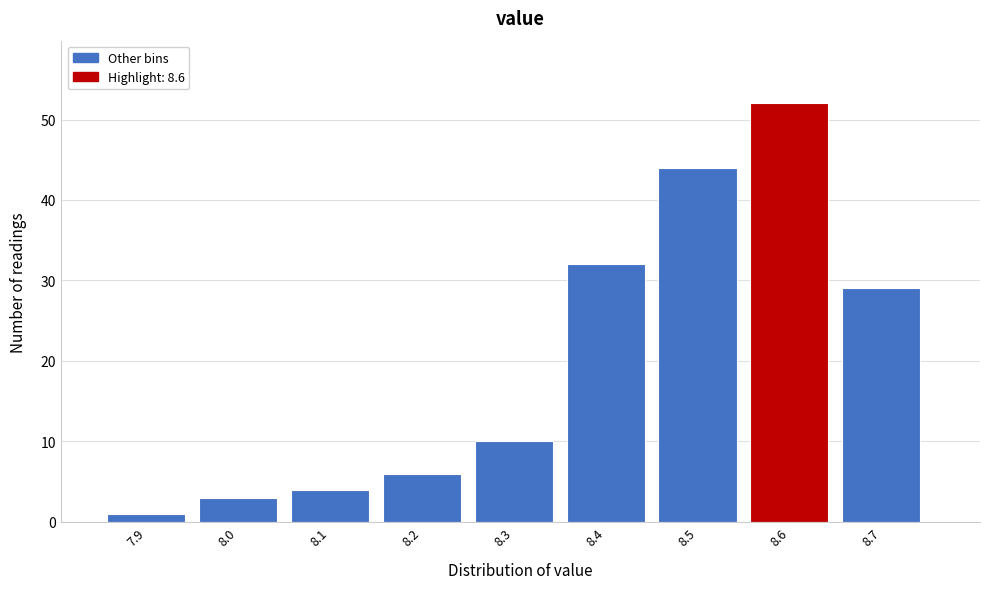

Reading left to right, transcribe all the data shown in this chart.

1	3	4	6	10	32	44	52	29